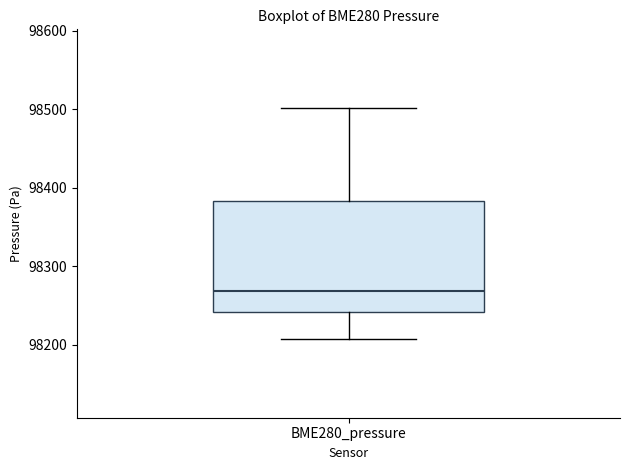

Where is the upper edge of the box for BME280_pressure on the y-axis? The values are not printed on the chart, so give them approximately, as read against the axis.

98380